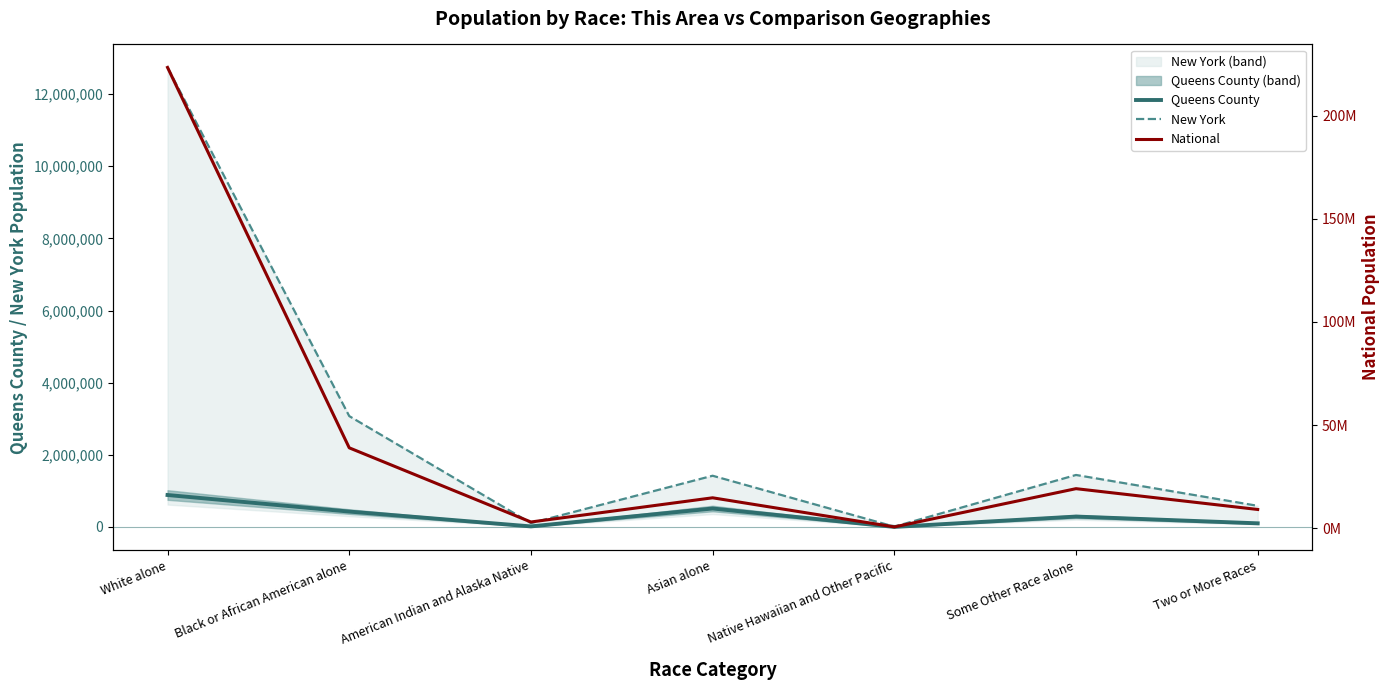

True or false: National and Queens County cross at least once.

False